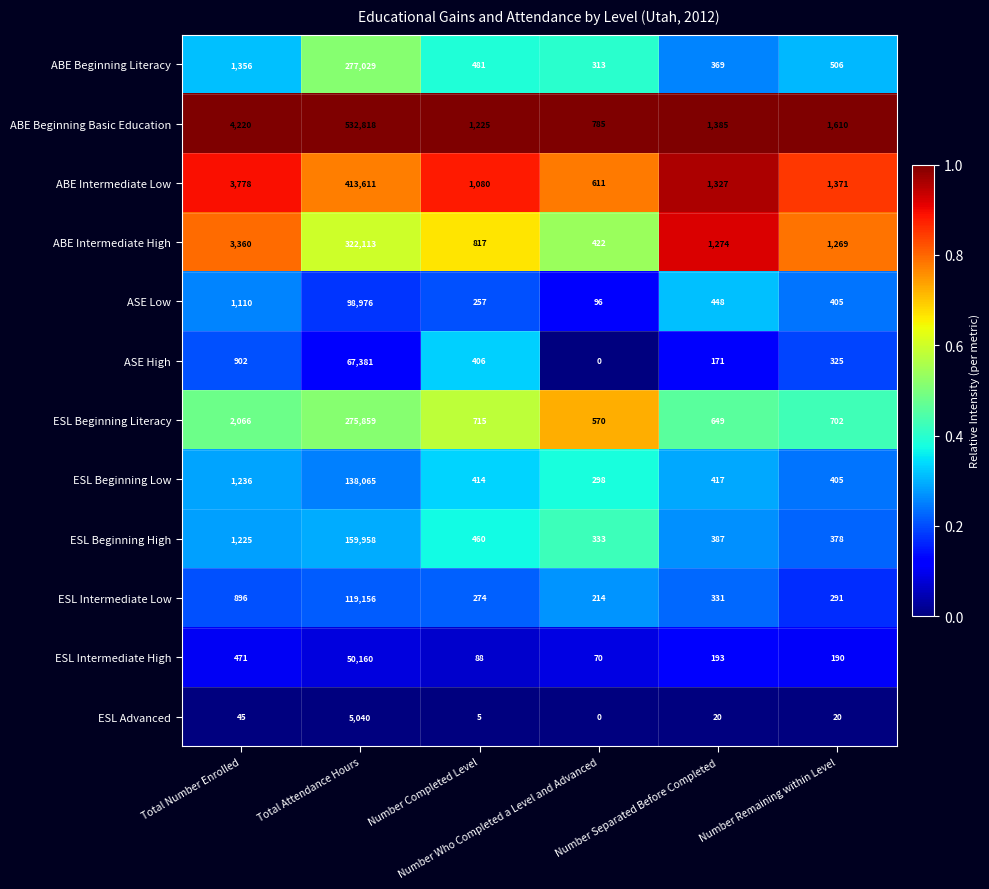

What is the maximum value for ESL Intermediate High?

50160